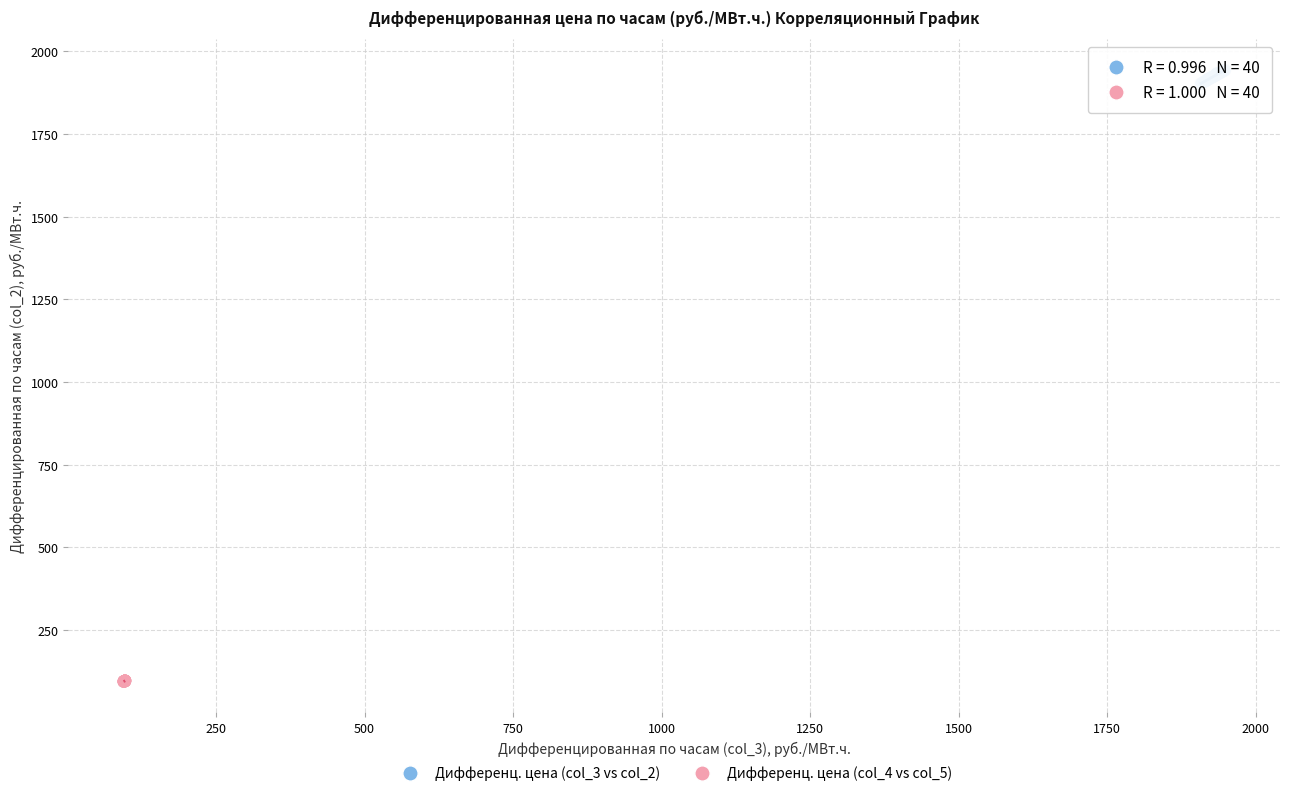

Which series contains the lowest Y value?

Дифференц. цена (col_4 vs col_5)